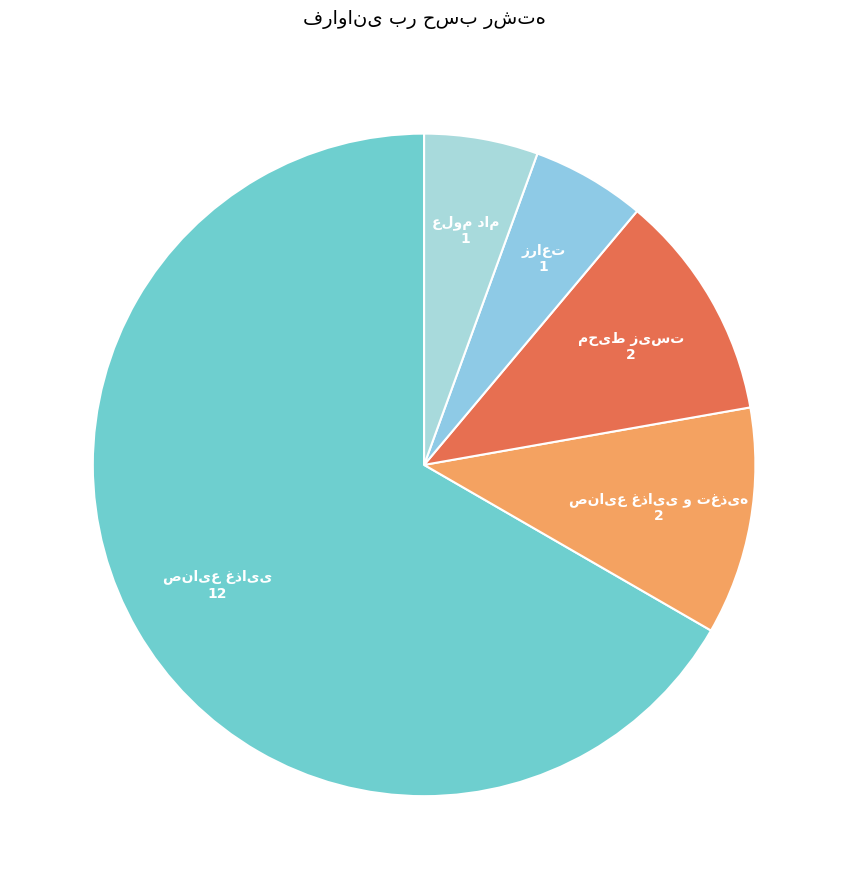

Is there any slice that represents more than half of the pie?

Yes